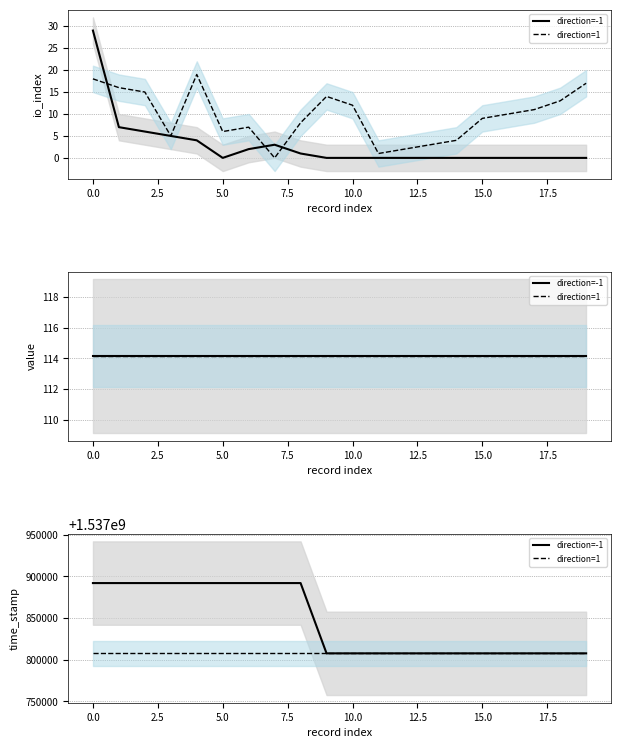

What is the greatest value displayed?

1537891917